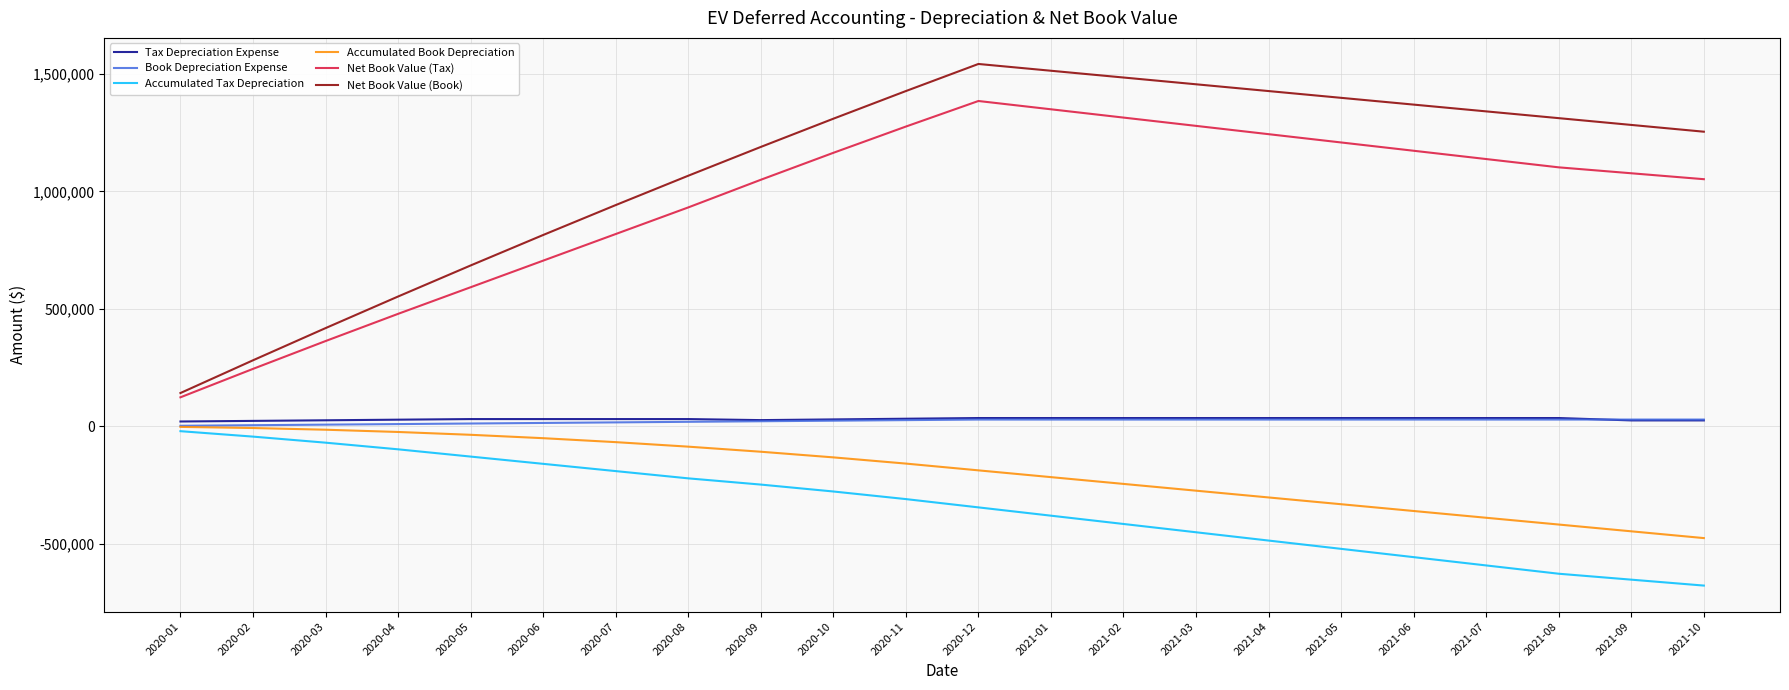

True or false: Tax Depreciation Expense and Accumulated Book Depreciation cross at least once.

False